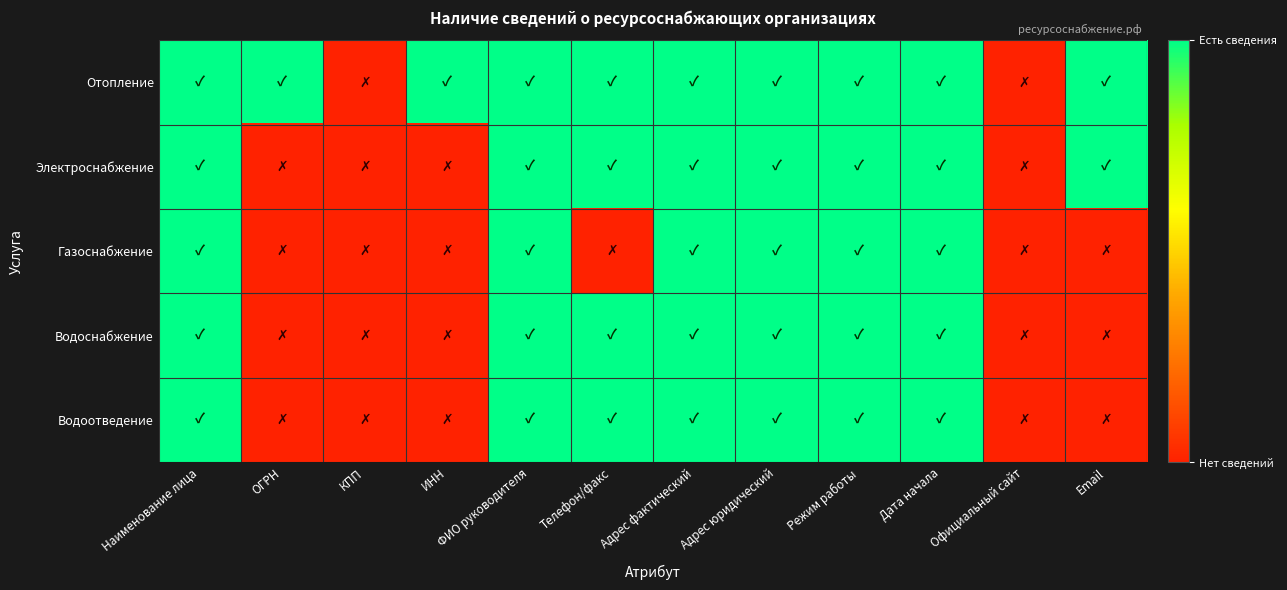

At how many categories does at least one series exceed 0?

10